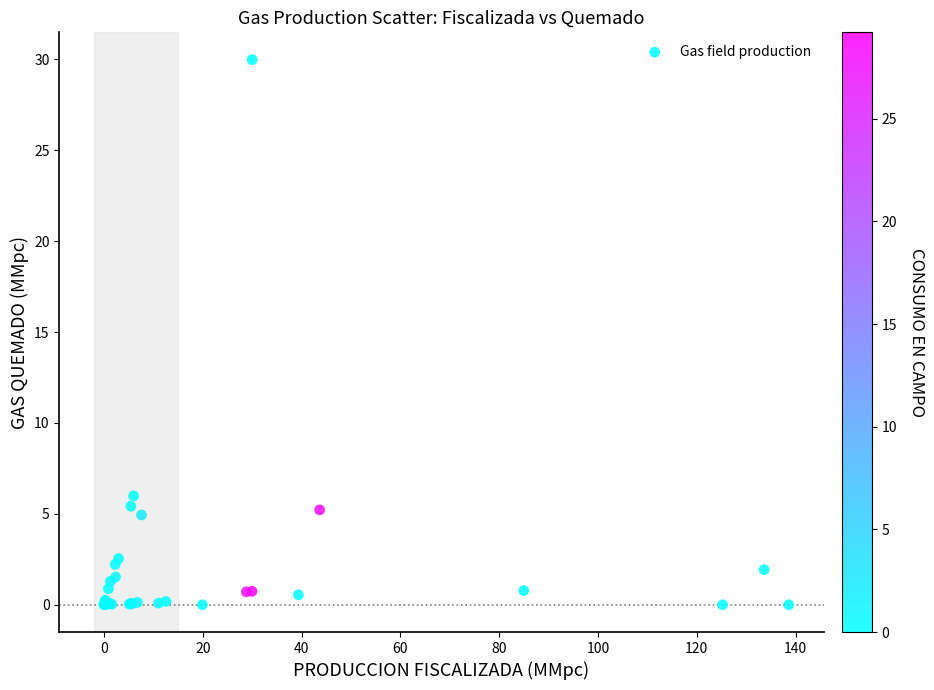

What Y value in the scatter plot is closest to 14?

6.0